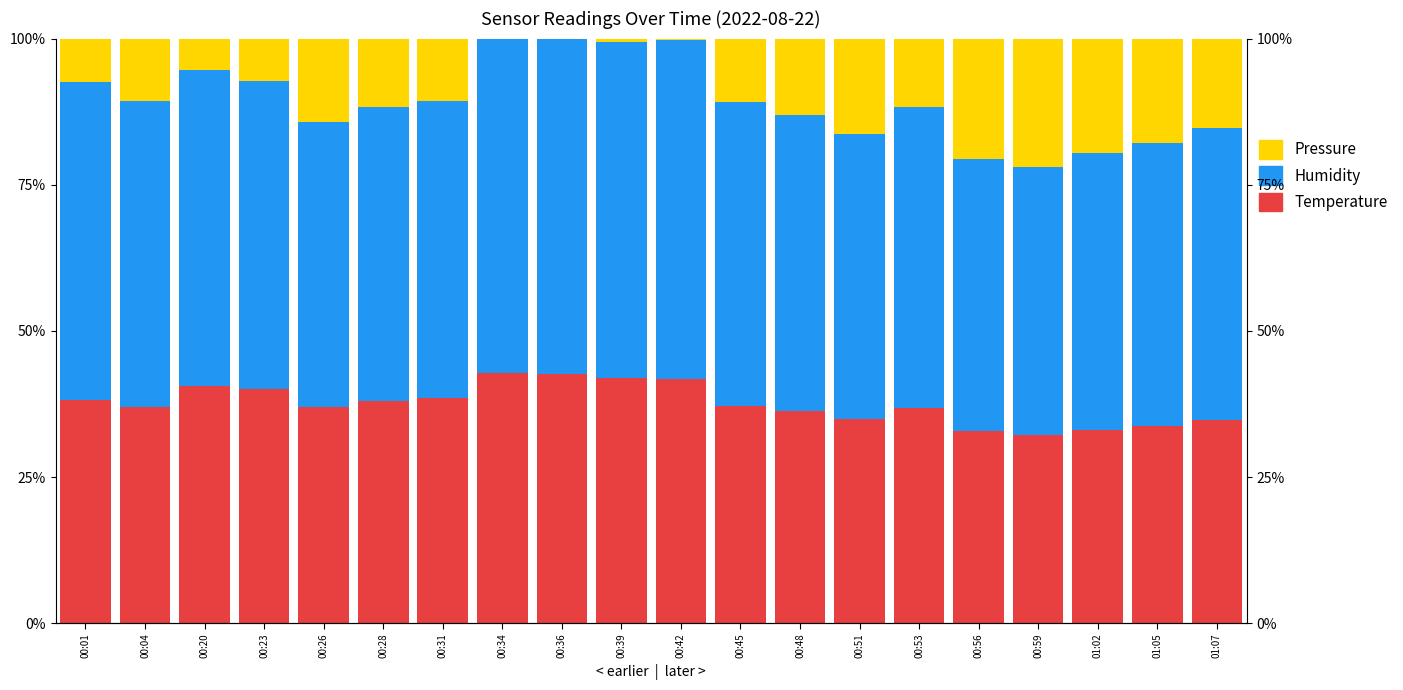

Rank the categories by Pressure value from highest to lowest.

00:59, 00:56, 01:02, 01:05, 00:51, 01:07, 00:26, 00:48, 00:28, 00:53, 00:45, 00:04, 00:31, 00:01, 00:23, 00:20, 00:39, 00:42, 00:36, 00:34